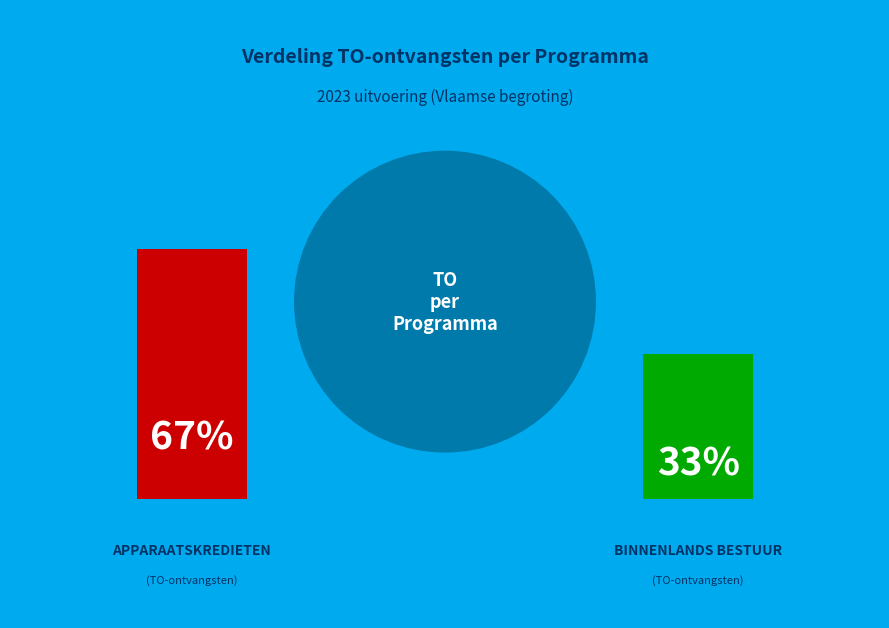

Do BINNENLANDS BESTUUR EN STEDENBELEID and APPARAATSKREDIETEN together represent more than half of the pie?

Yes